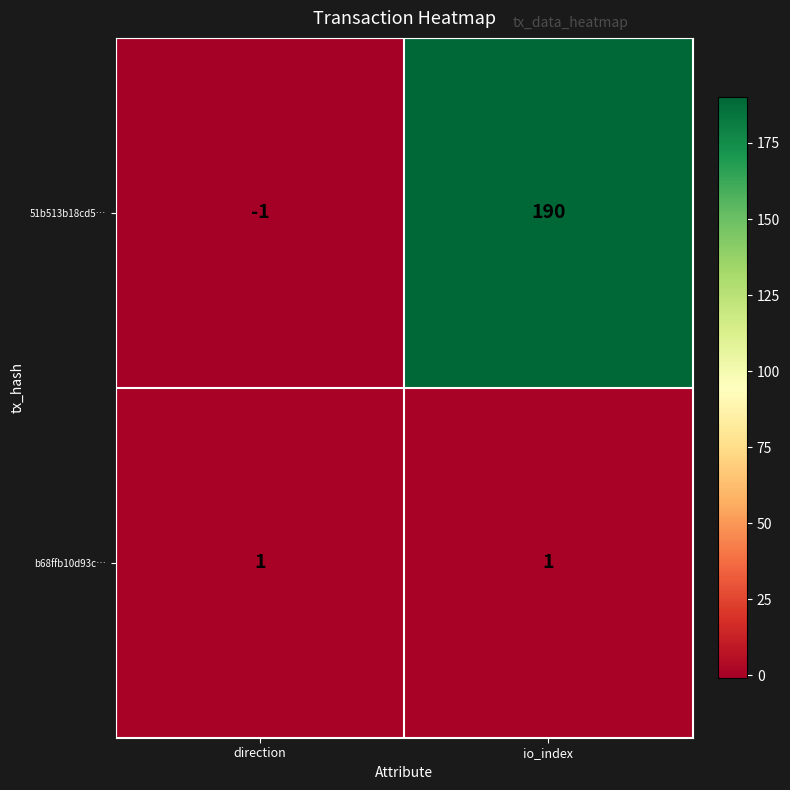

What is the greatest value displayed?

190